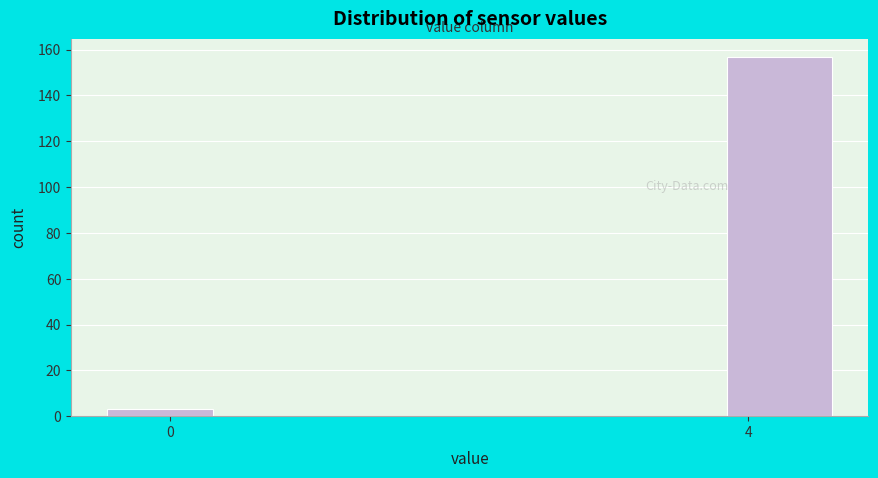

Reading left to right, list all the values displayed in this chart.

3	157